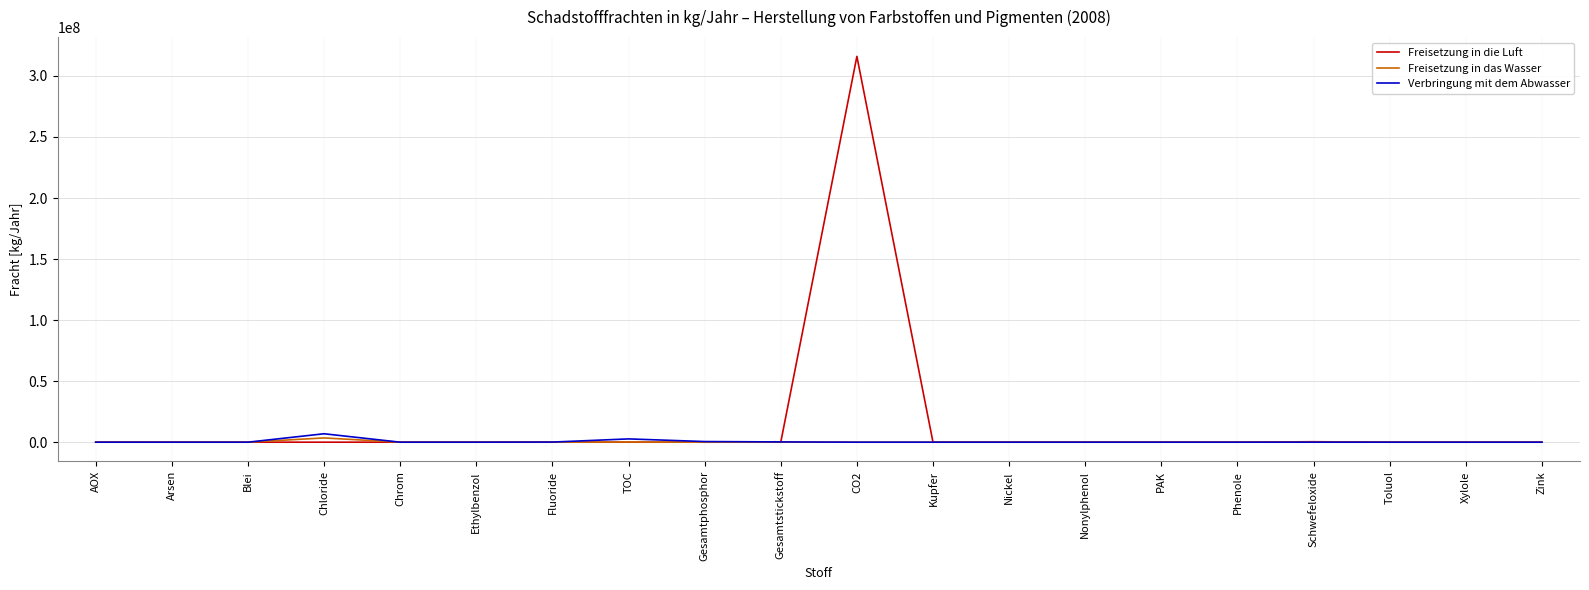

How many lines are shown in the chart?

3